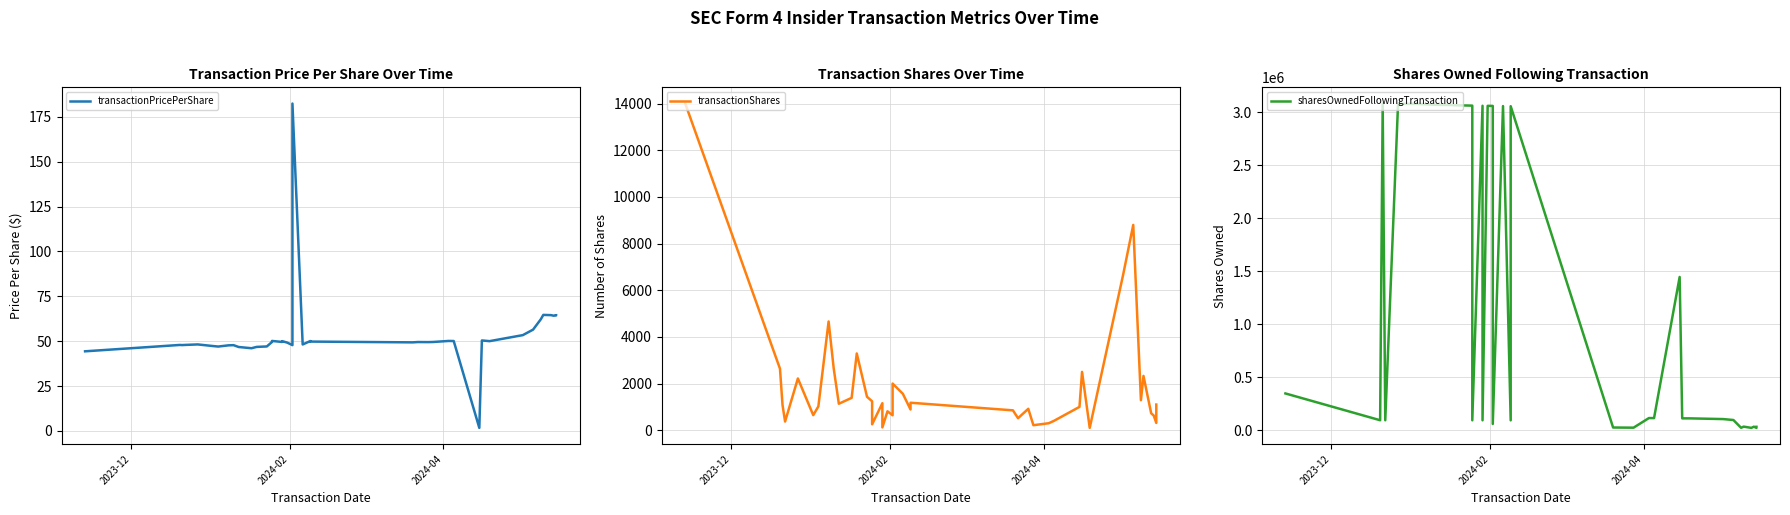

True or false: sharesOwnedFollowingTransaction and transactionShares cross at least once.

False